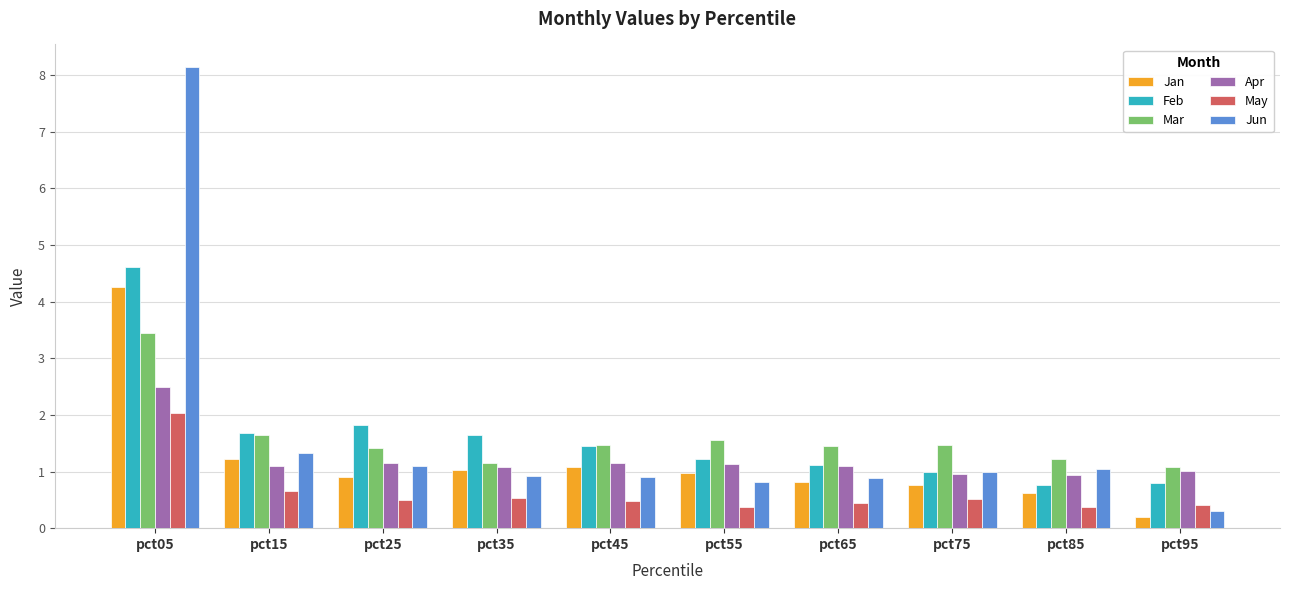

The value of Jan at pct35 is 1.0. True or false?

True